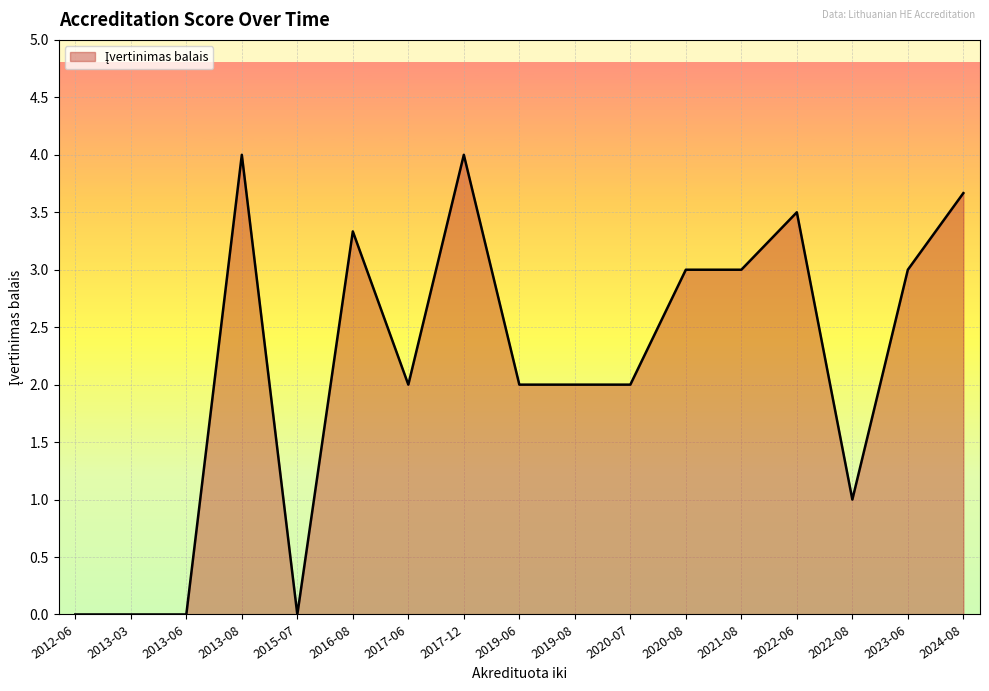

True or false: the data has more than 1 interior local peaks.

True